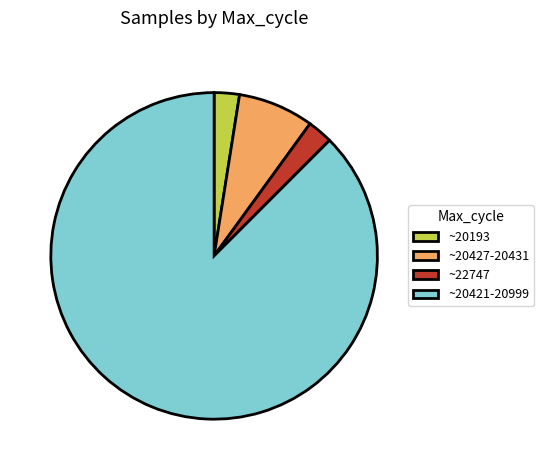

Between ~20421-20999 and ~20427-20431, which is larger?

~20421-20999